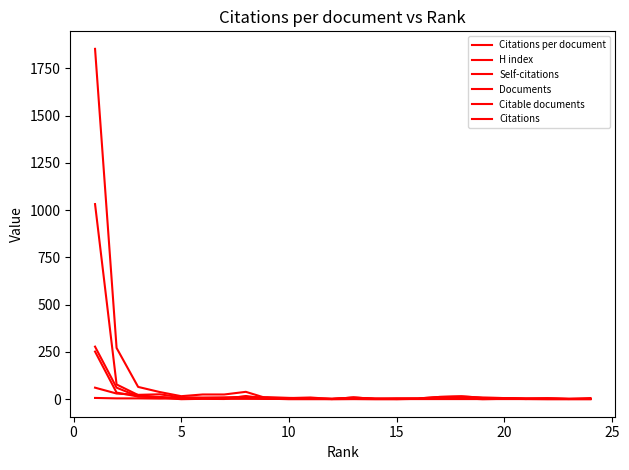

Count the number of data series in this chart.

6